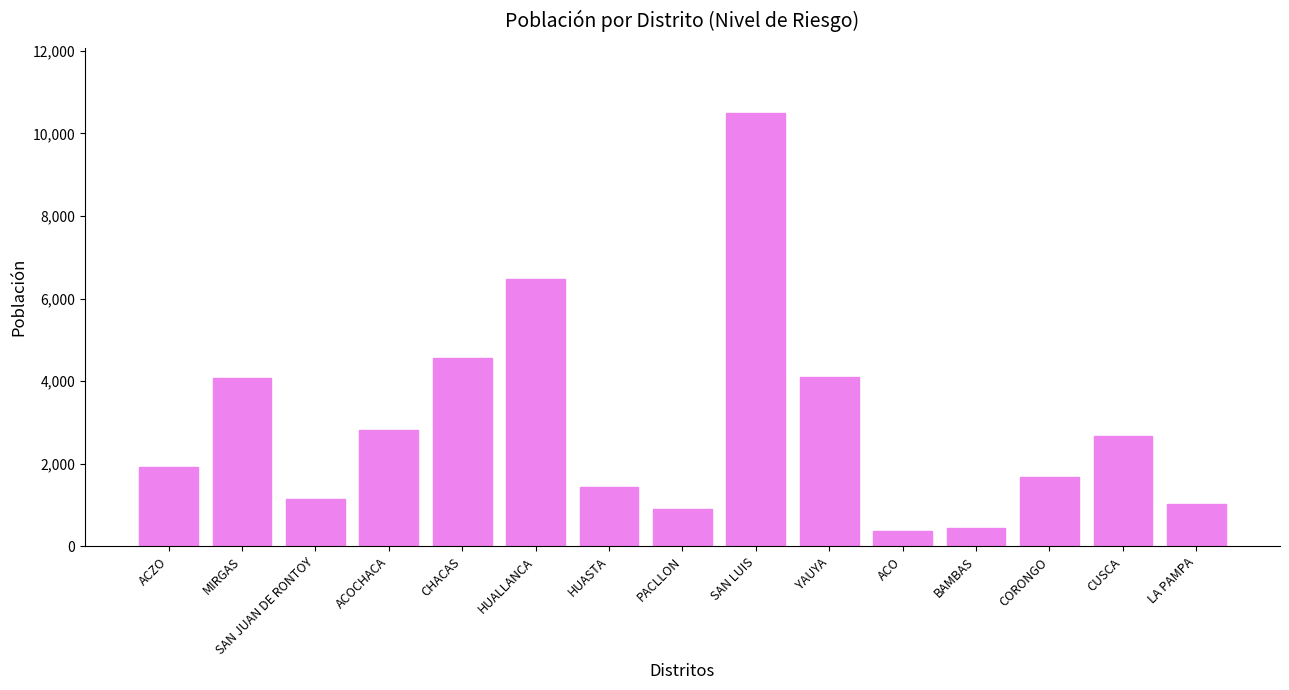

What is the label of the 10th bar from the right?

HUALLANCA